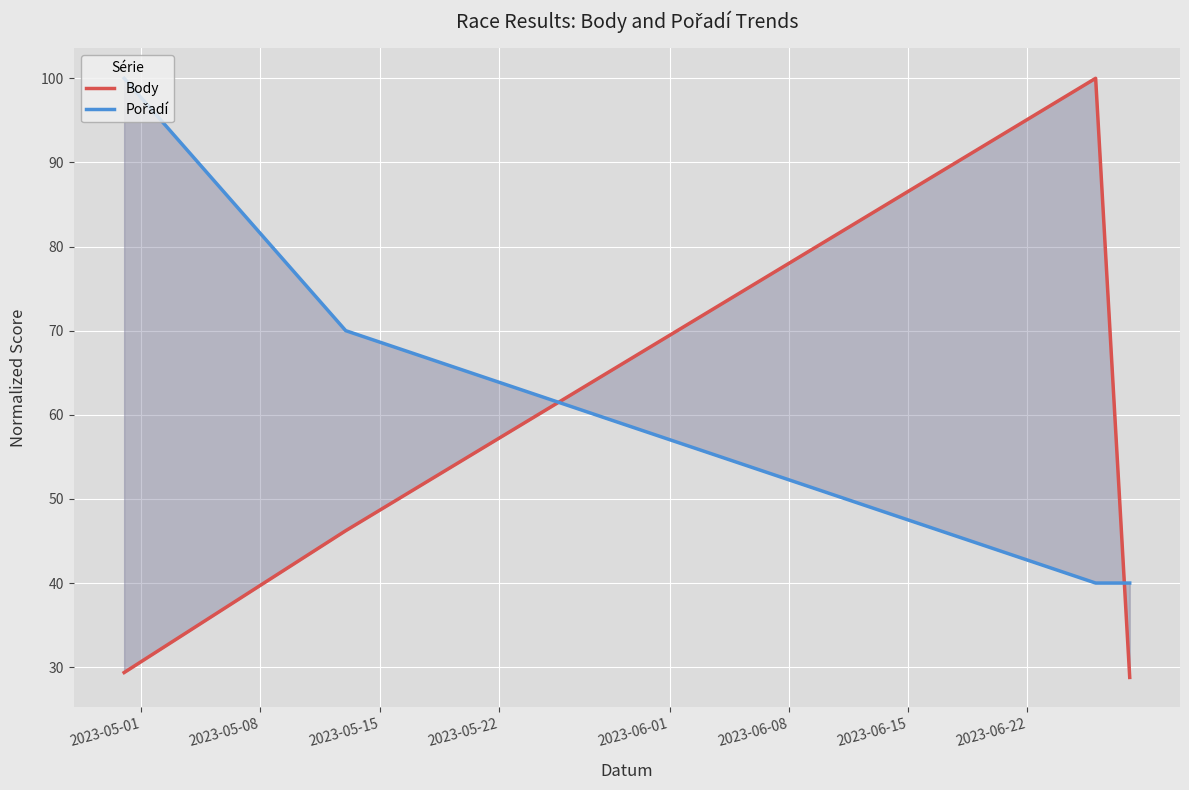

What is the value of the Pořadí point at the 2nd from the left?

70.0